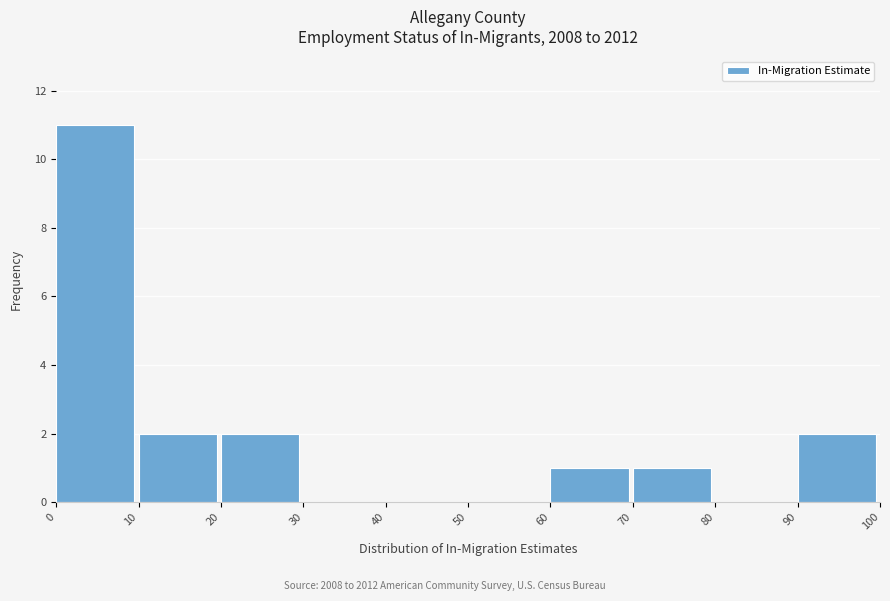

Reading left to right, list every bar in this chart as the range it spans on the x-axis followed by its height. The values are not printed on the chart, so give them approximately, as read against the axis.

0 to 10: 11
10 to 20: 2
20 to 30: 2
30 to 40: 0
40 to 50: 0
50 to 60: 0
60 to 70: 1
70 to 80: 1
80 to 90: 0
90 to 100: 2